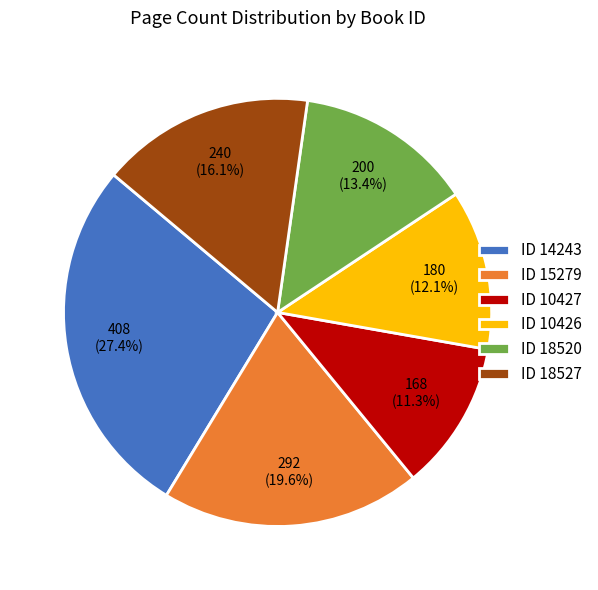

To the nearest percent, what is the average slice percentage?

17%